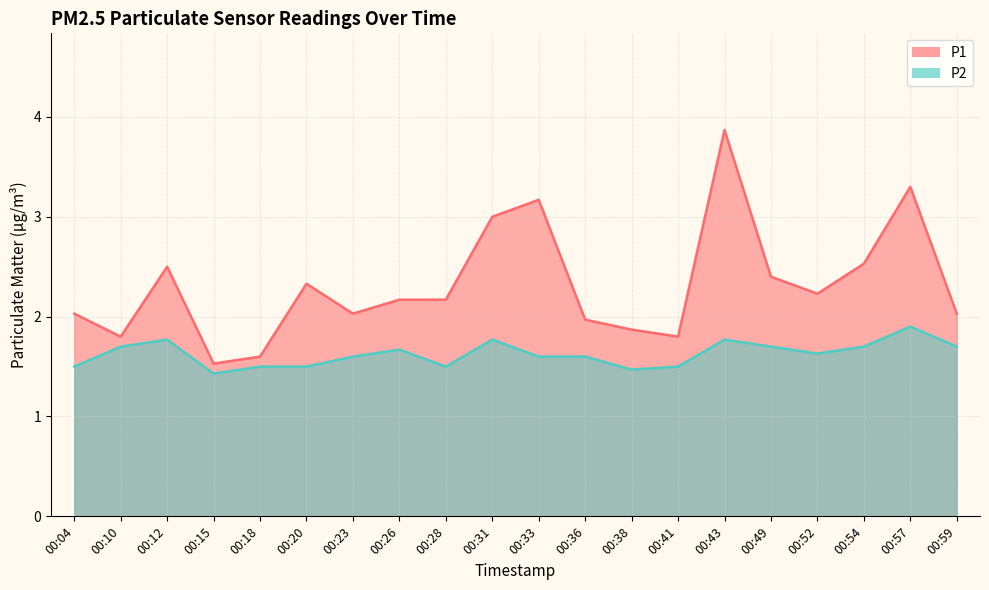

The P2 series shows 1.6 at 00:36. True or false?

True